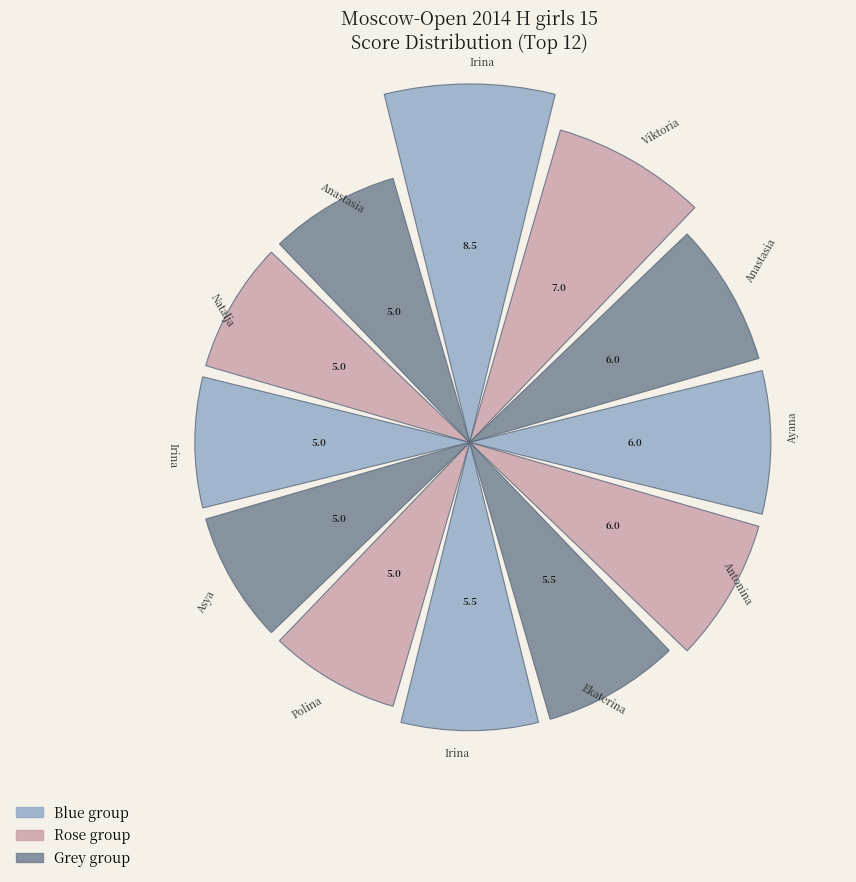

Does the chart contain any negative values?

No